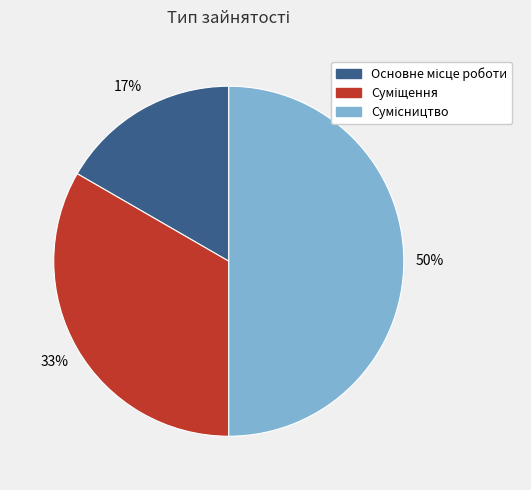

To the nearest percent, what is the difference between the largest and smallest slice percentages?

33%